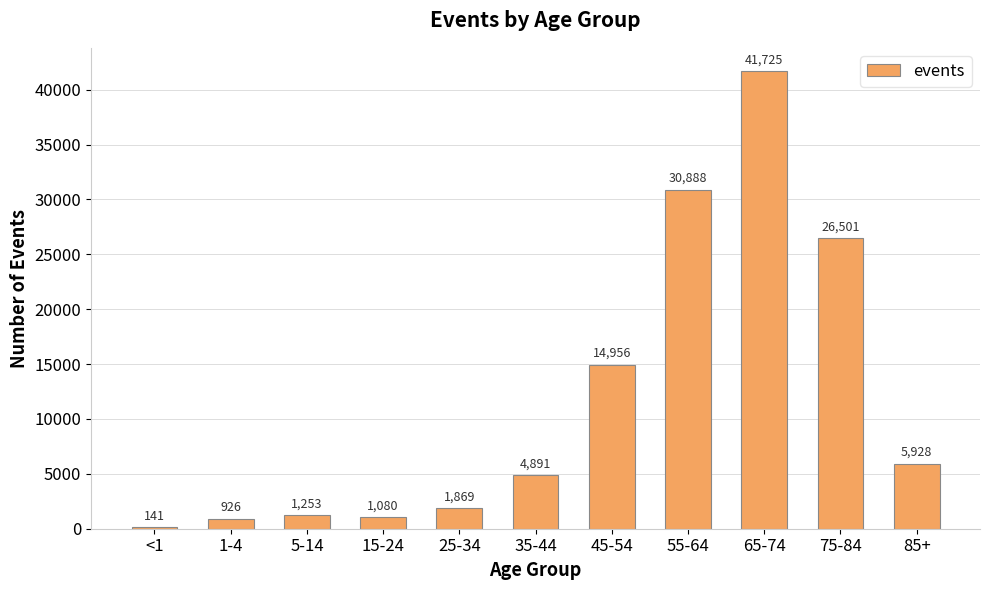

What is the average value?

11833